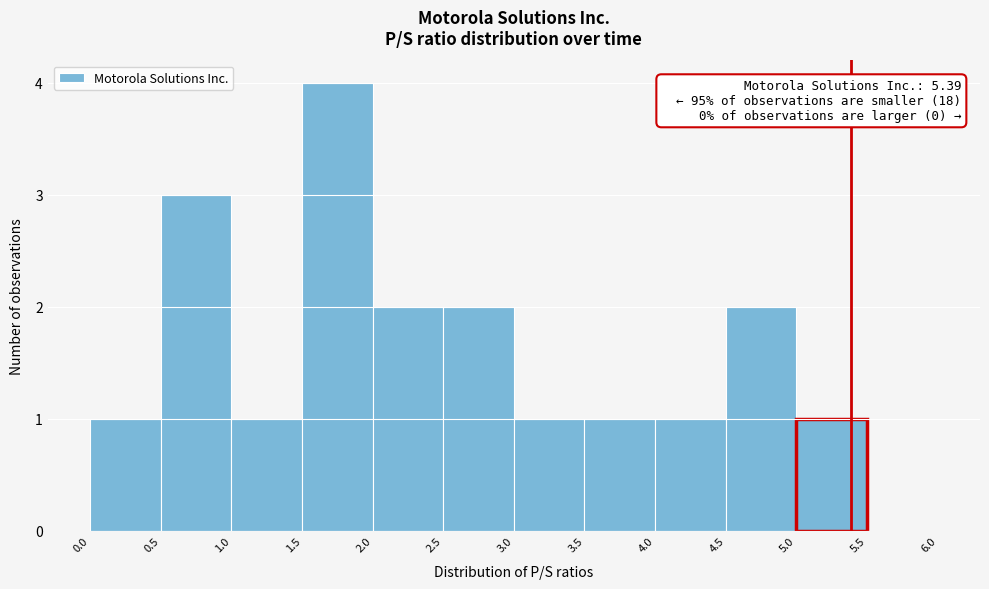

Over which range of the x-axis is the bar tallest?

1.5 to 2.0